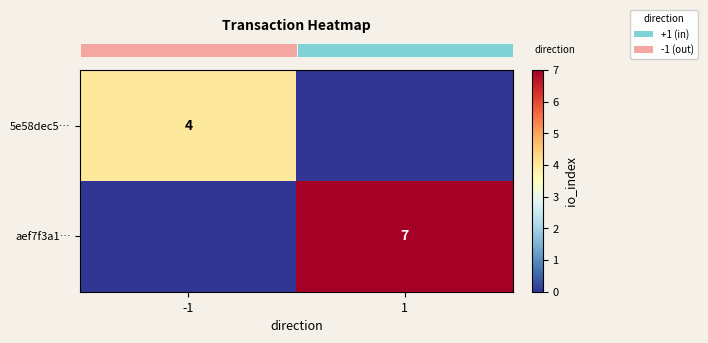

Between -1 and 1, which series saw the biggest shift?

row_1